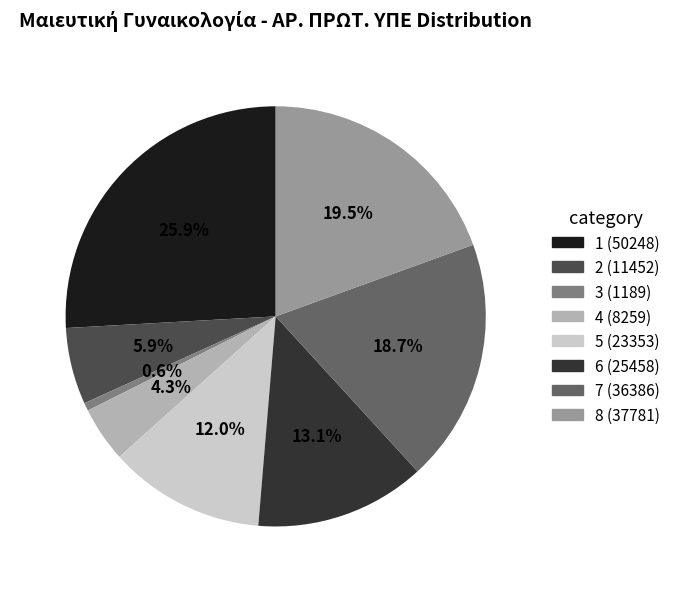

To the nearest percent, what is the difference between the largest and smallest slice percentages?

25%